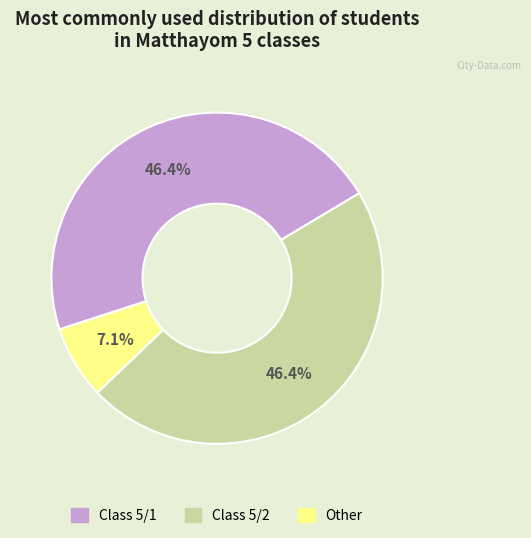

Is there any slice that represents more than half of the pie?

No